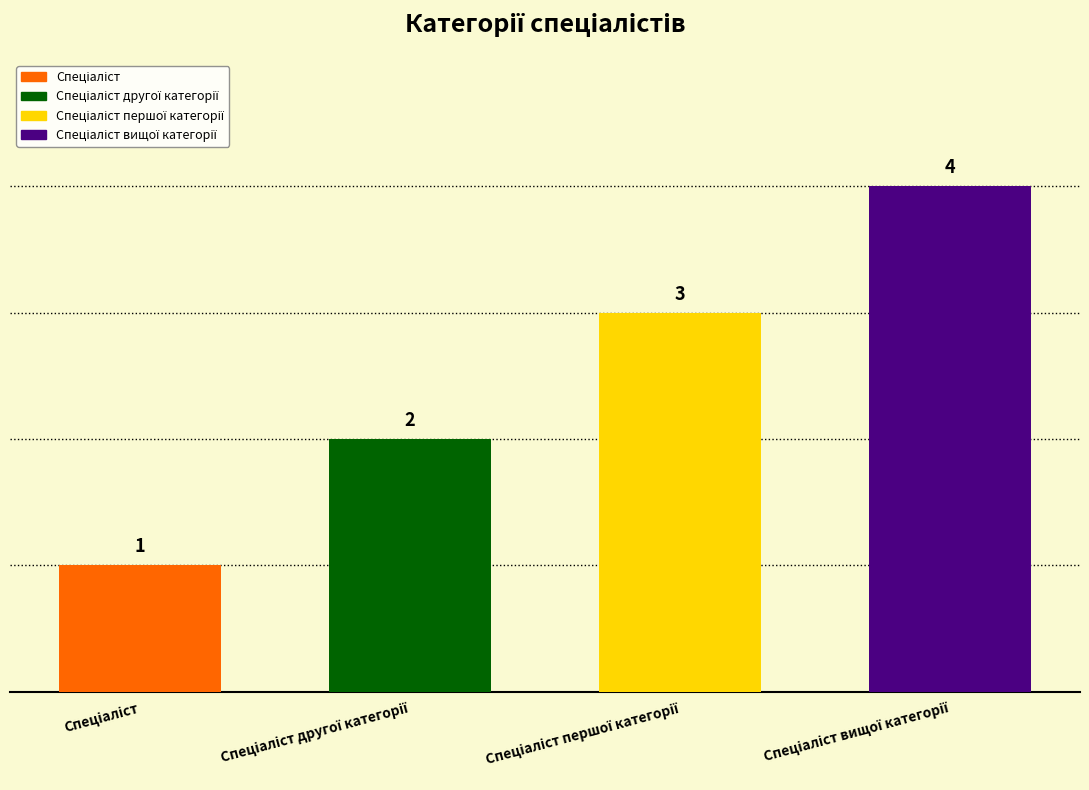

The value at Спеціаліст вищої категорії is 4. True or false?

True